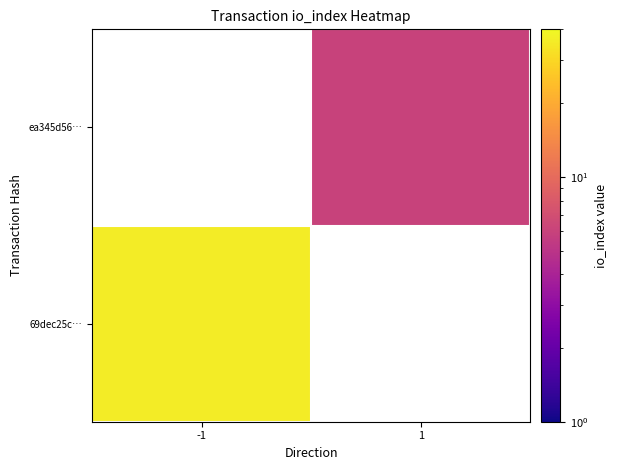

How many positive values does the 69dec25c… series have?

1